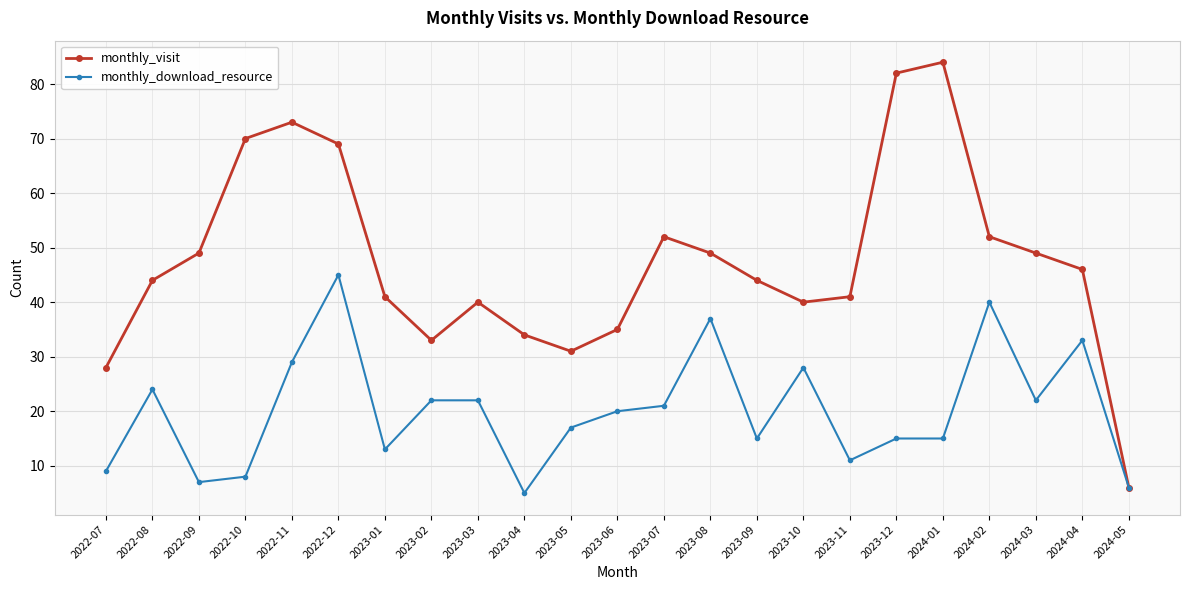

True or false: monthly_download_resource has more than 1 interior local peaks.

True